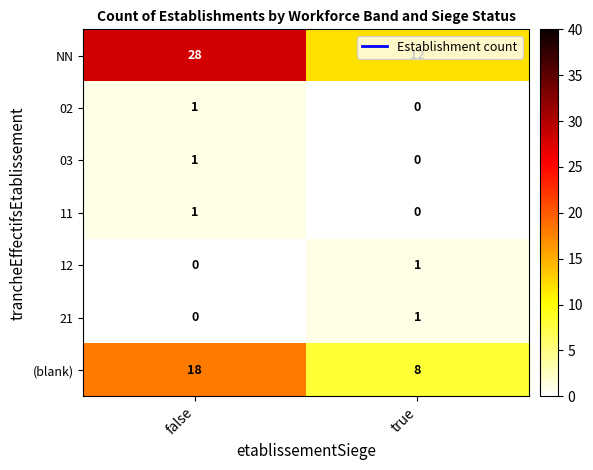

The NN series shows 21 at true. True or false?

False